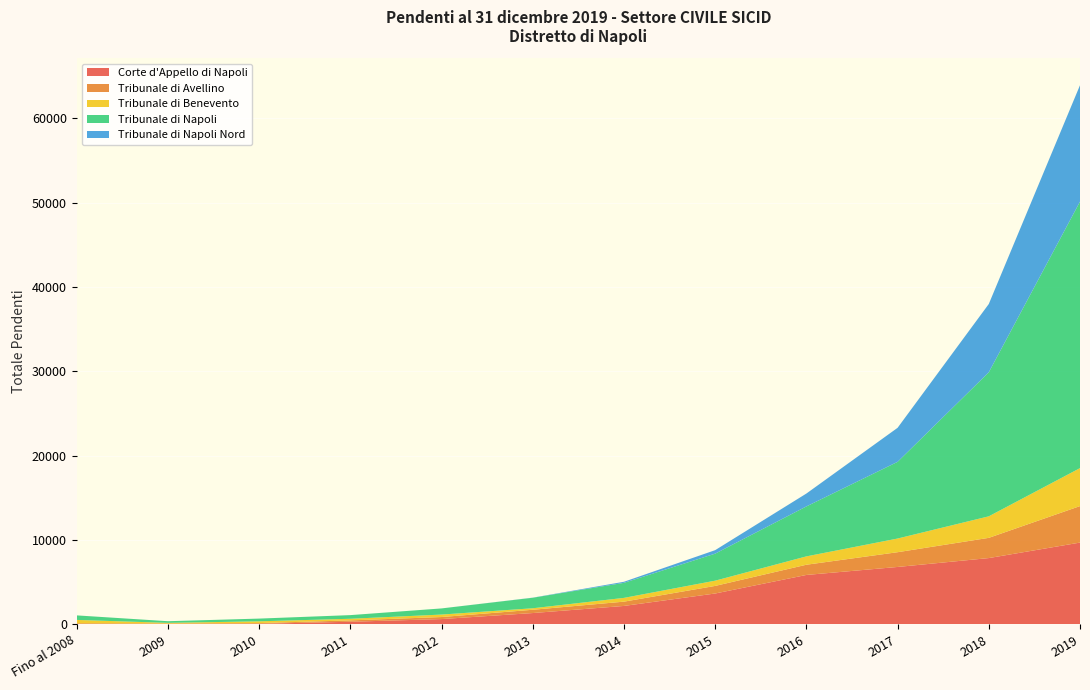

Reading left to right, what are all the values shown in this chart?

Corte d'Appello di Napoli: 24	27	56	299	617	1331	2174	3648	5848	6795	7849	9686
Tribunale di Avellino: 98	67	85	161	241	389	508	900	1211	1749	2397	4326
Tribunale di Benevento: 394	73	209	192	293	177	446	621	990	1621	2552	4502
Tribunale di Napoli: 537	196	323	433	728	1247	1783	3205	5922	9092	17076	31598
Tribunale di Napoli Nord: 0	0	0	0	0	13	128	413	1527	4034	8097	13798